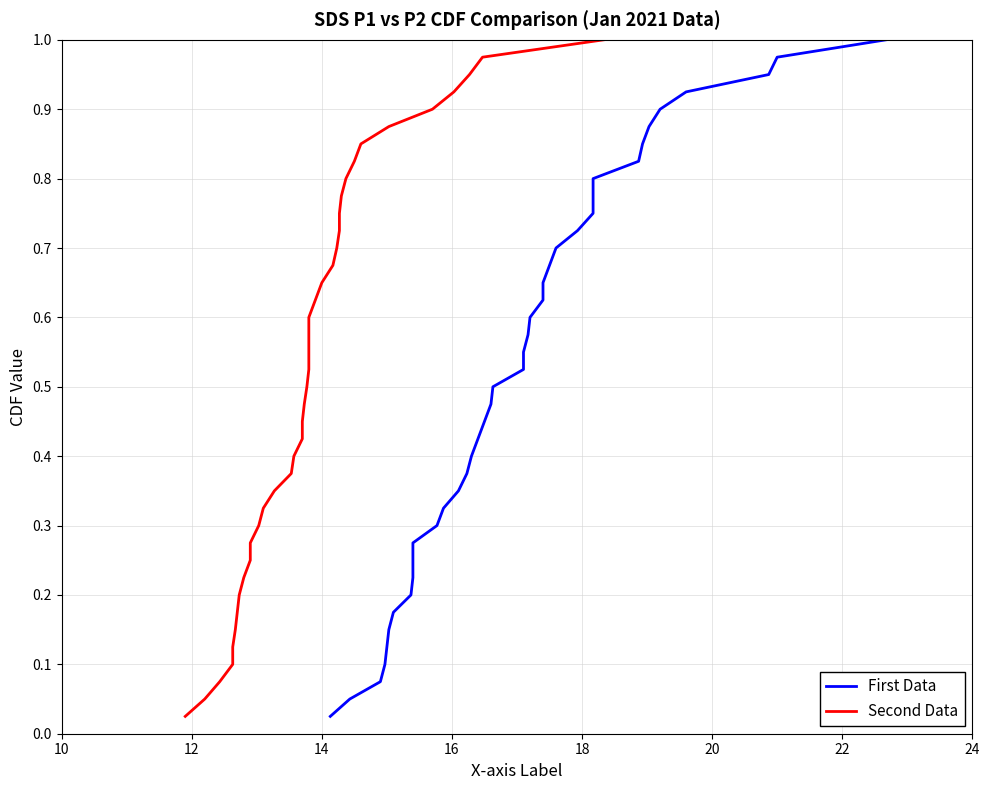

Is the value of First Data at 27 greater than the value of Second Data at 33?

No